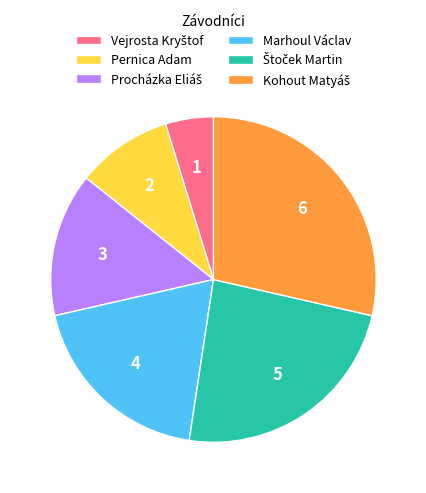

Is it true that Marhoul Václav is 19% of the pie?

True